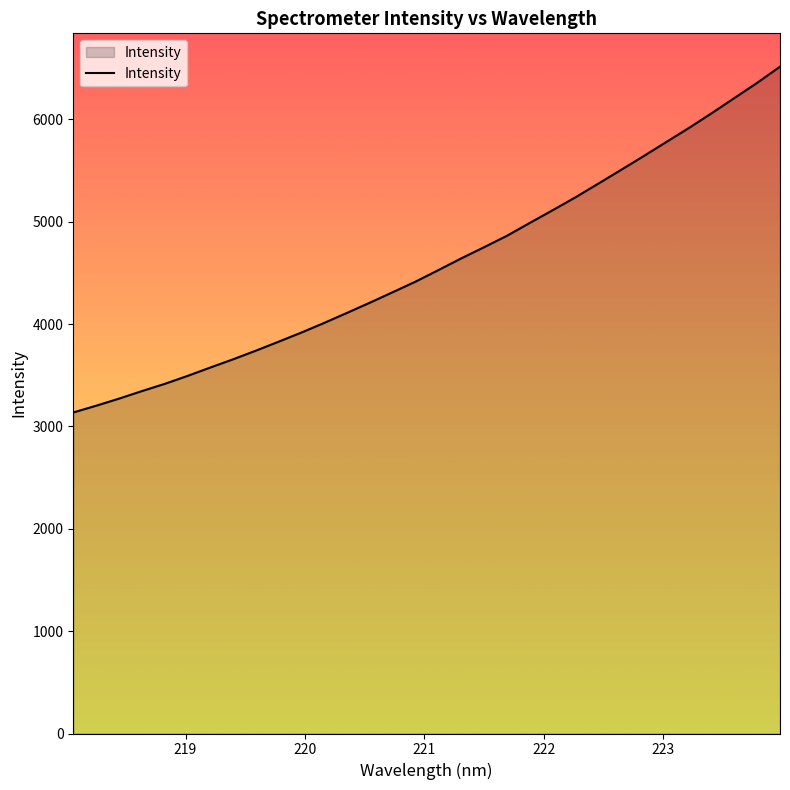

What is the difference between the maximum and minimum values?

3378.0